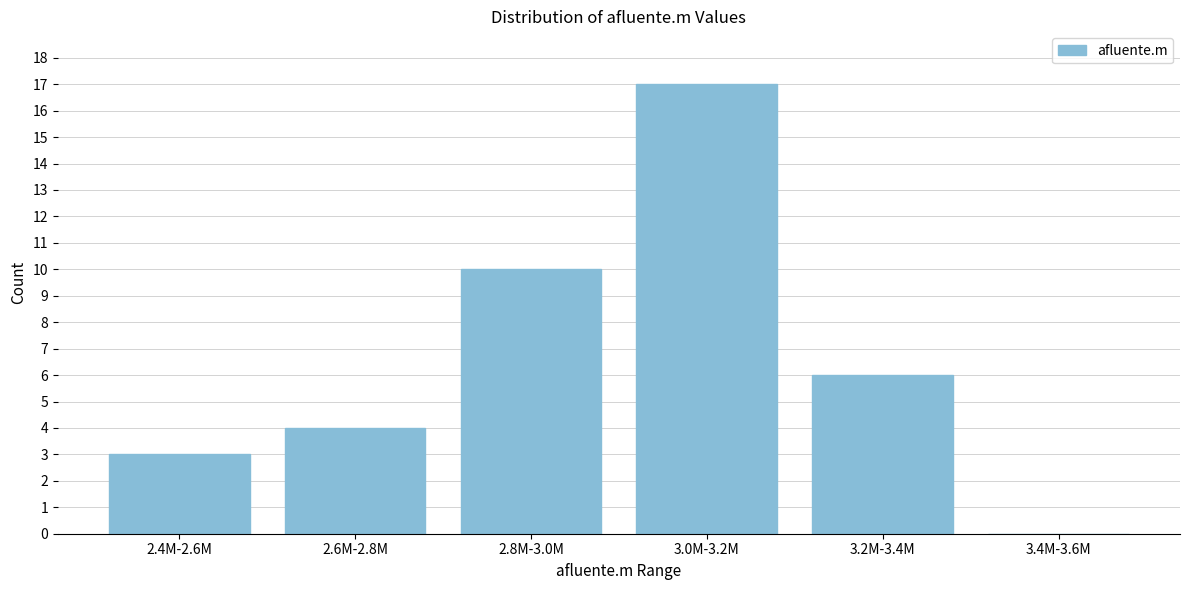

Reading left to right, list all the values displayed in this chart.

2.4M-2.6M=3	2.6M-2.8M=4	2.8M-3.0M=10	3.0M-3.2M=17	3.2M-3.4M=6	3.4M-3.6M=0